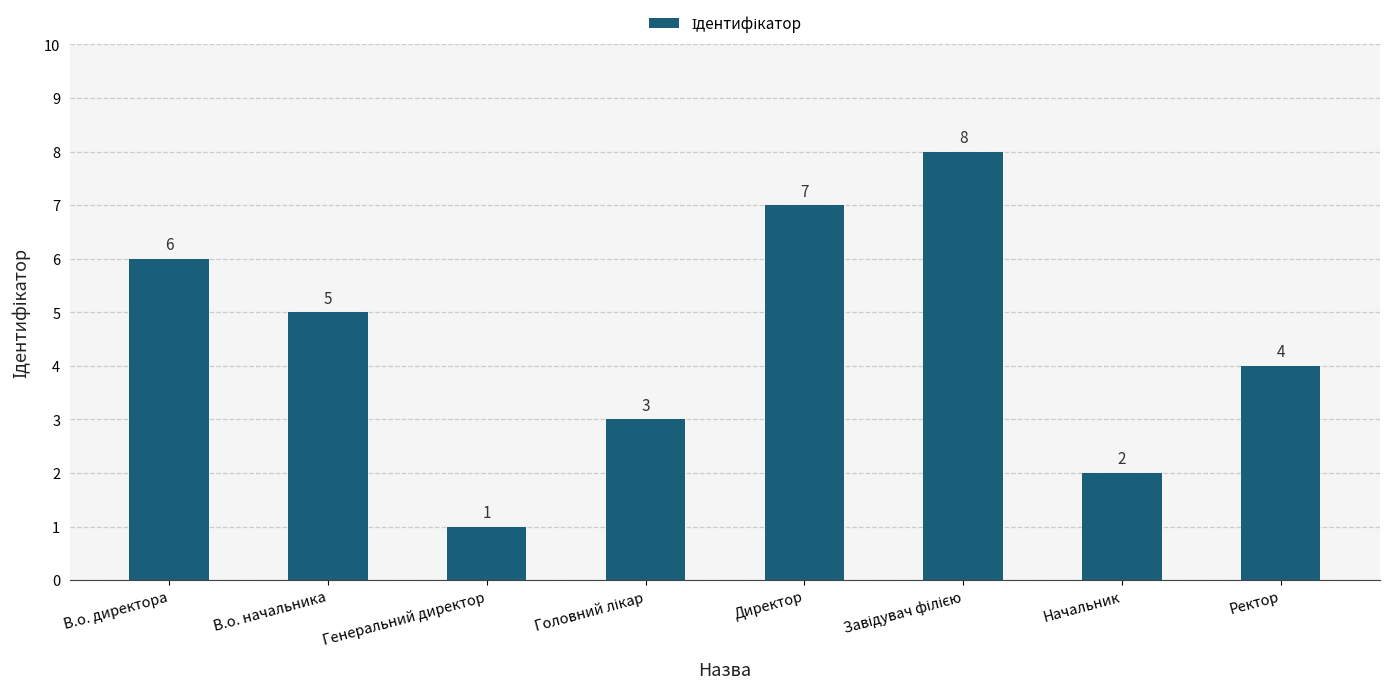

At which category does the chart reach its minimum across all series?

Генеральний директор